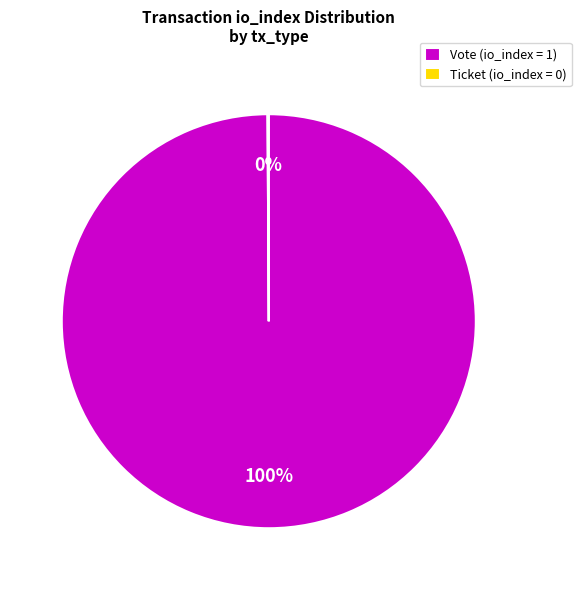

Is it true that Vote (io_index = 1) is 92% of the pie?

False